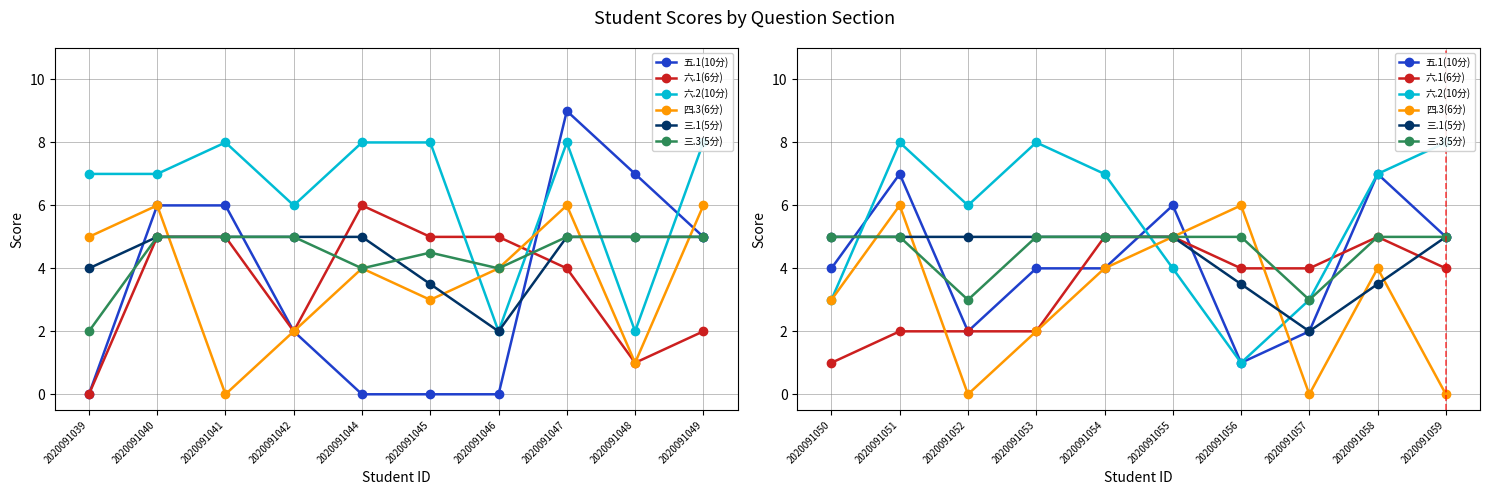

What is the maximum value for 四.3(6分)?

6.0